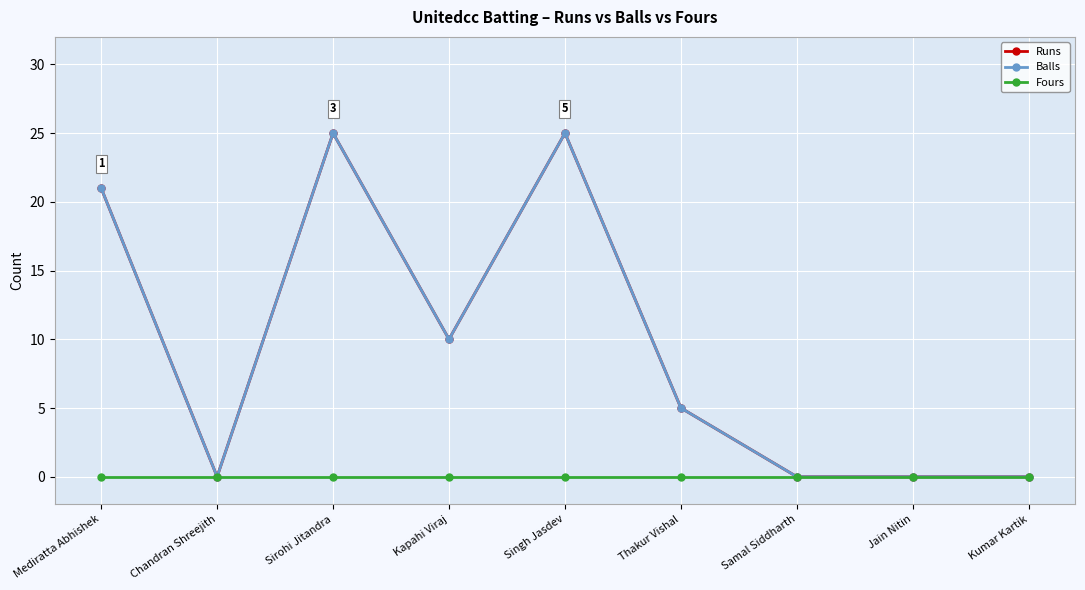

Is this an area chart (filled region under the line)?

No